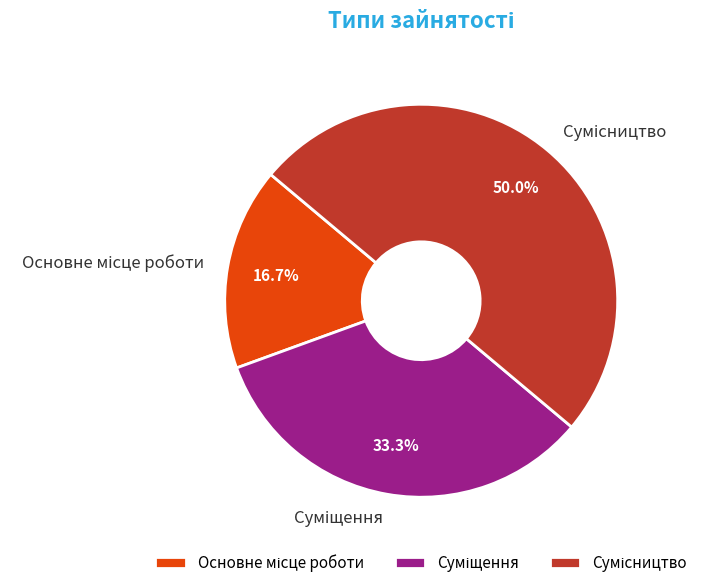

To the nearest percent, what is the difference between the largest and smallest slice percentages?

33%